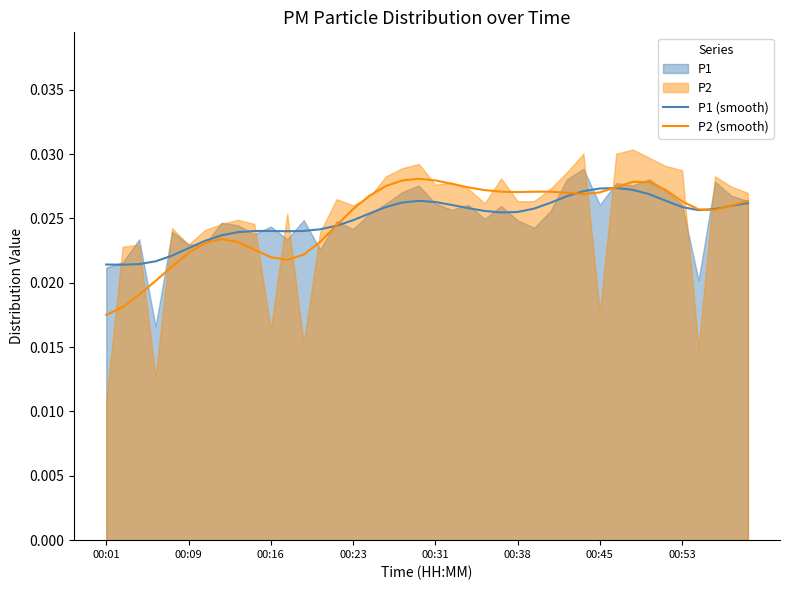

Which has a higher value, 00:53 or 00:45?

00:53